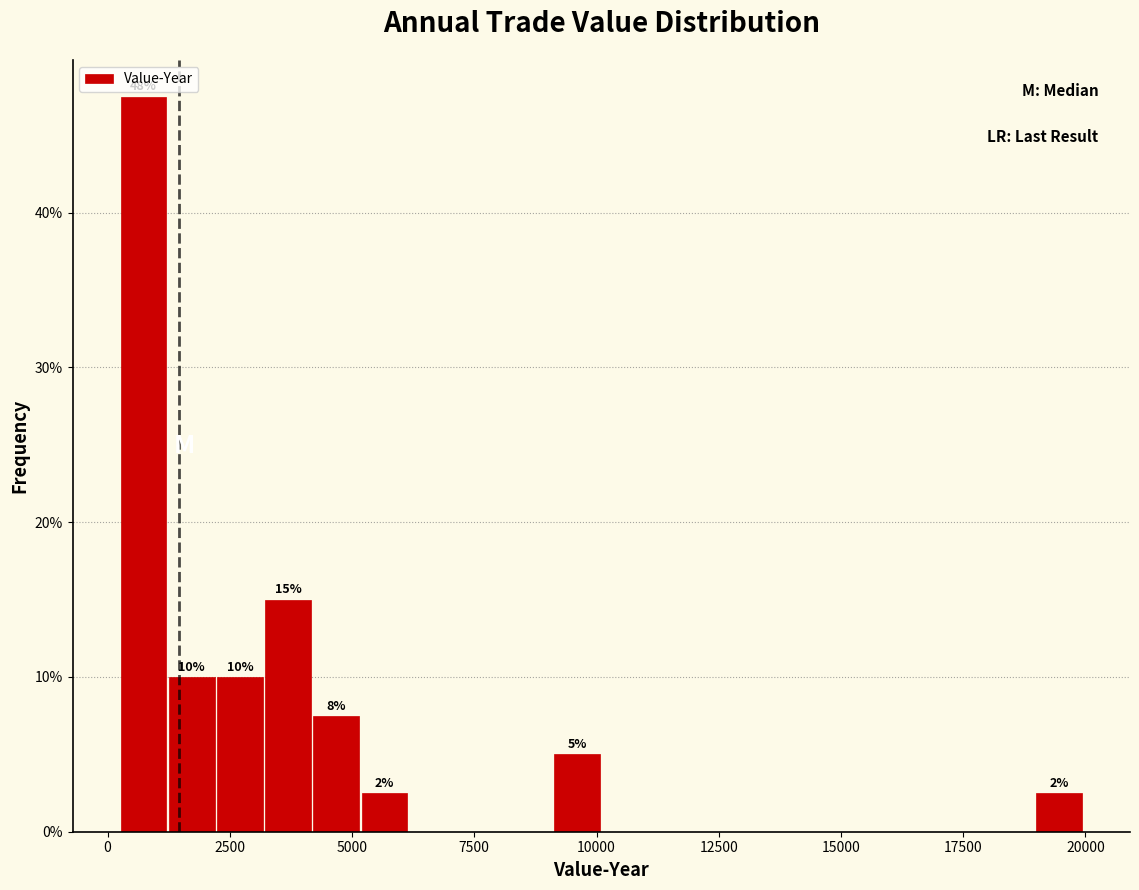

Read against the x-axis, roughly where is the centre of the tallest bar?

500